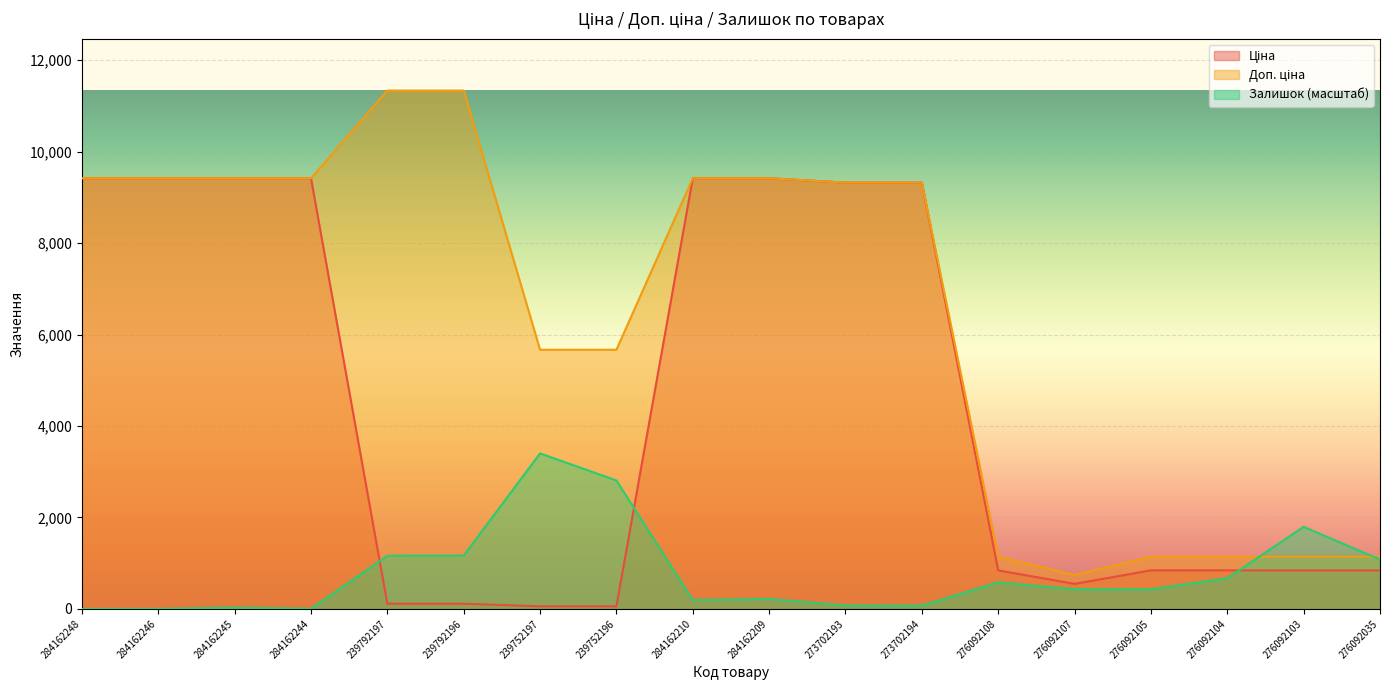

Between which two adjacent categories do Залишок and Доп. ціна first intersect?

276092104 and 276092103